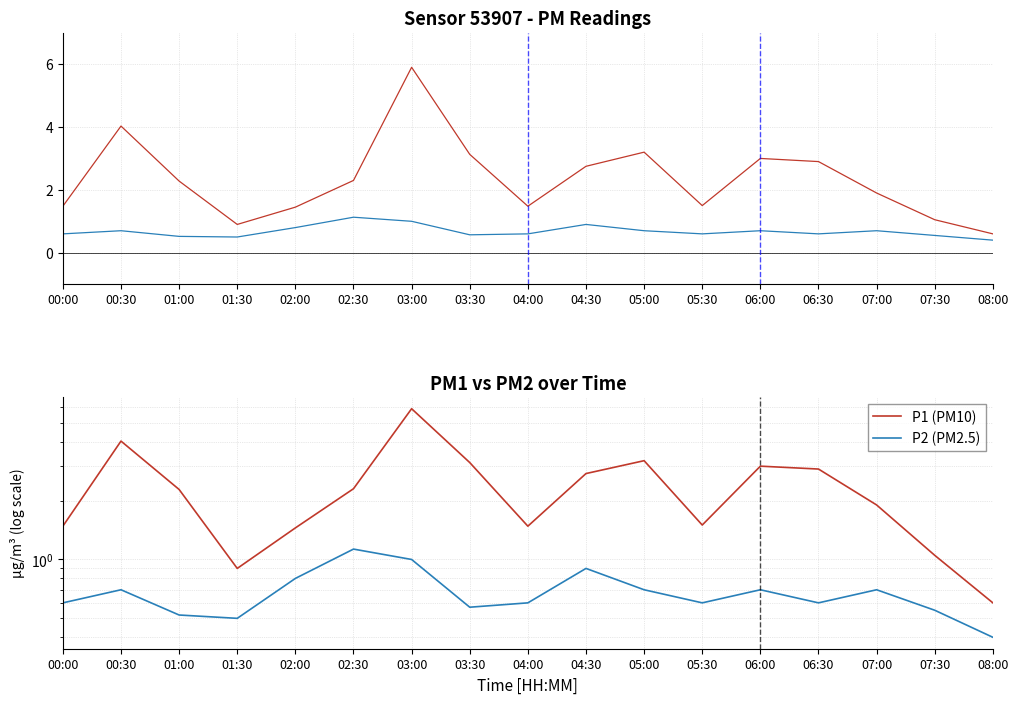

Rank the series by their maximum value, from lowest to highest.

P2, P2 (PM2.5), P1, P1 (PM10)